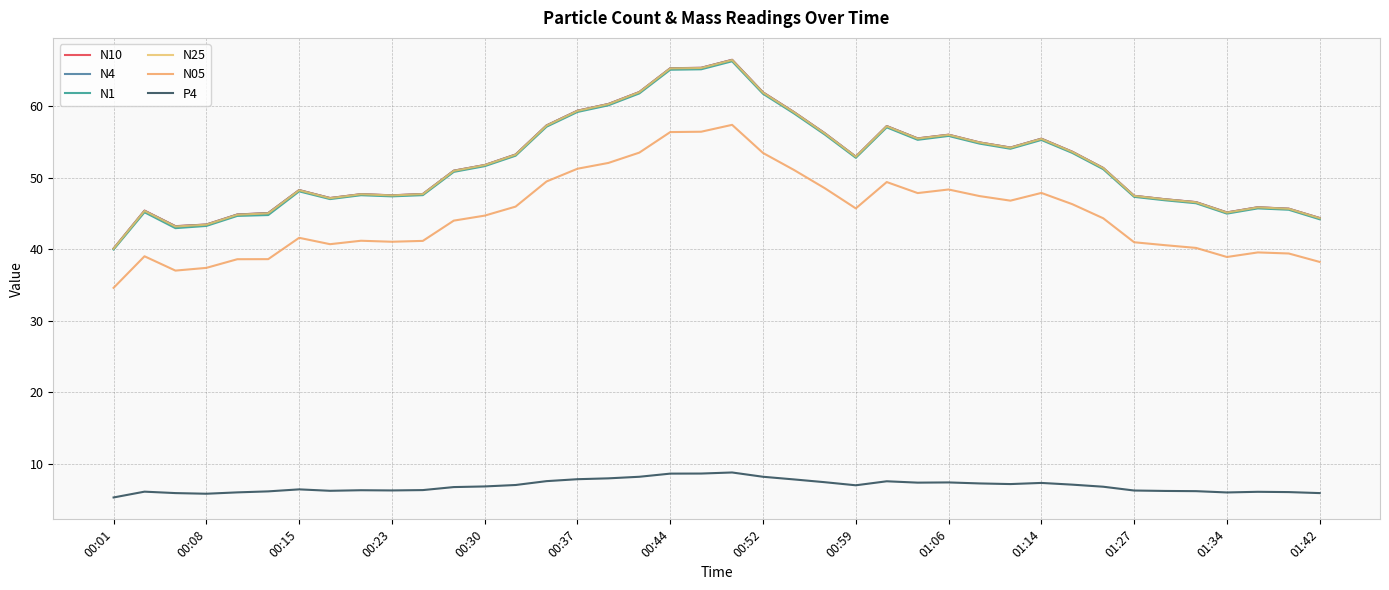

Does the chart have visible grid lines?

Yes